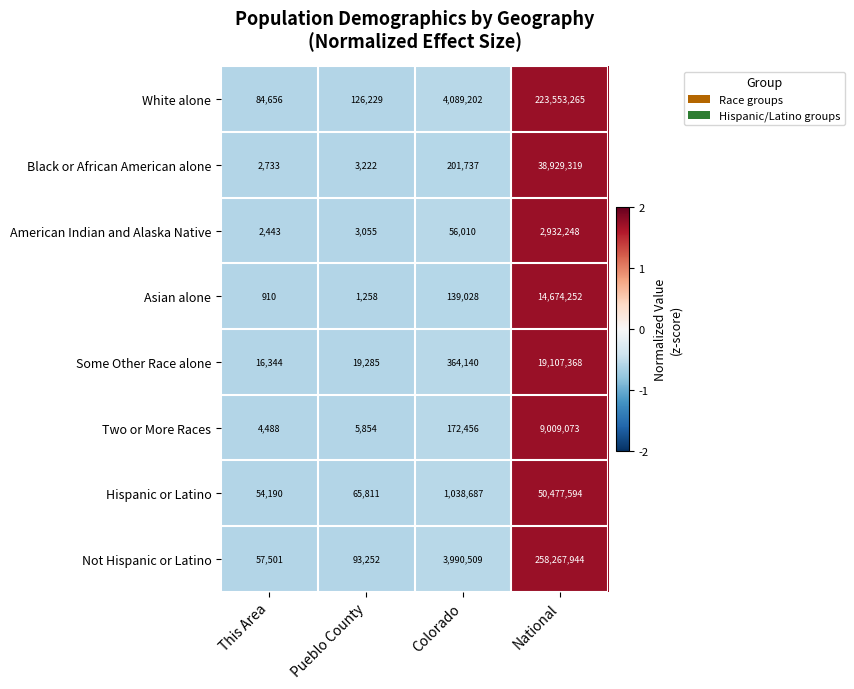

The value of White alone at National is 77165723. True or false?

False